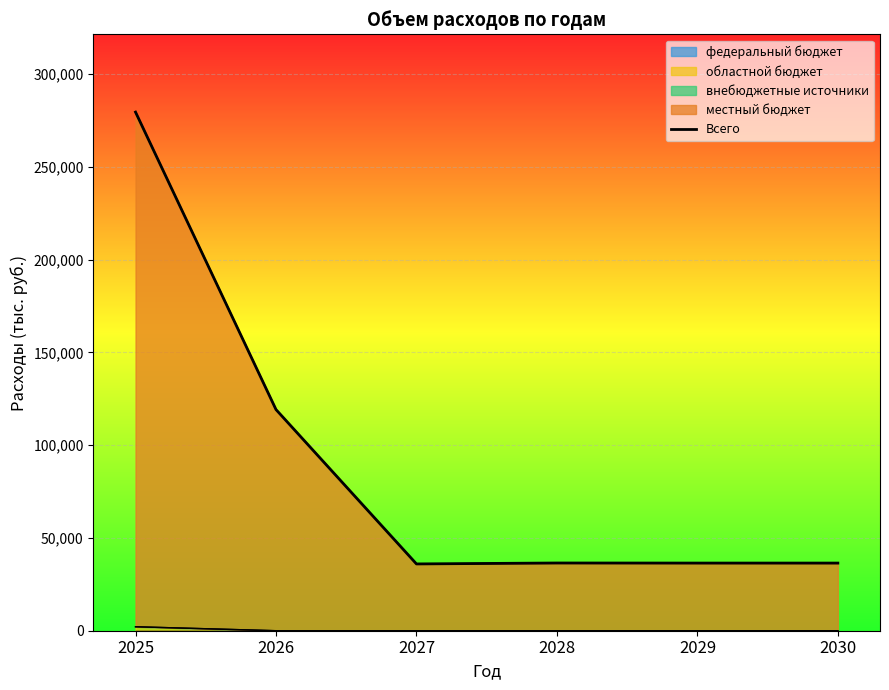

How many categories are shown in the chart?

6